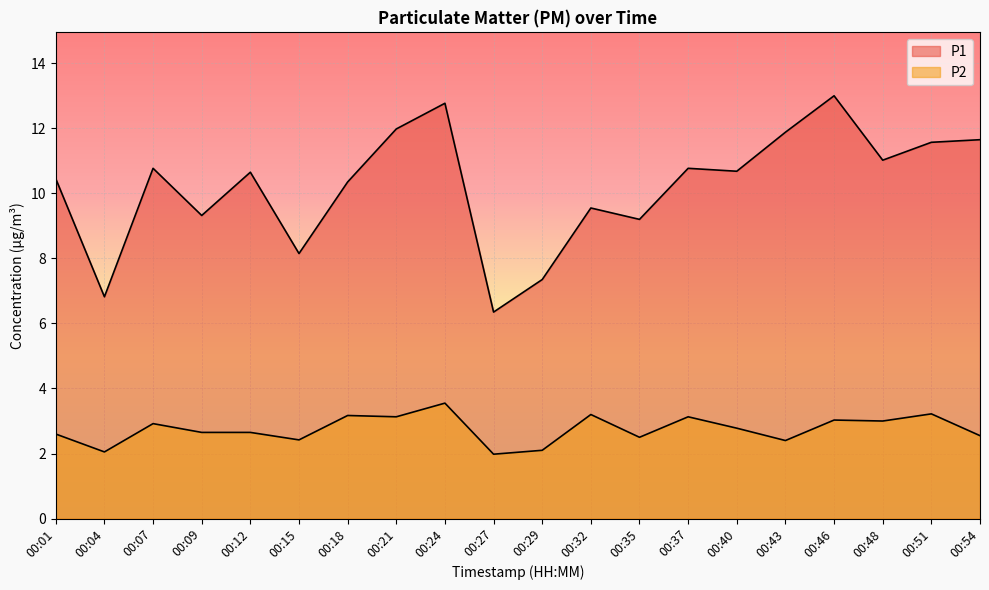

Rank the series by their maximum value, from lowest to highest.

P2, P1